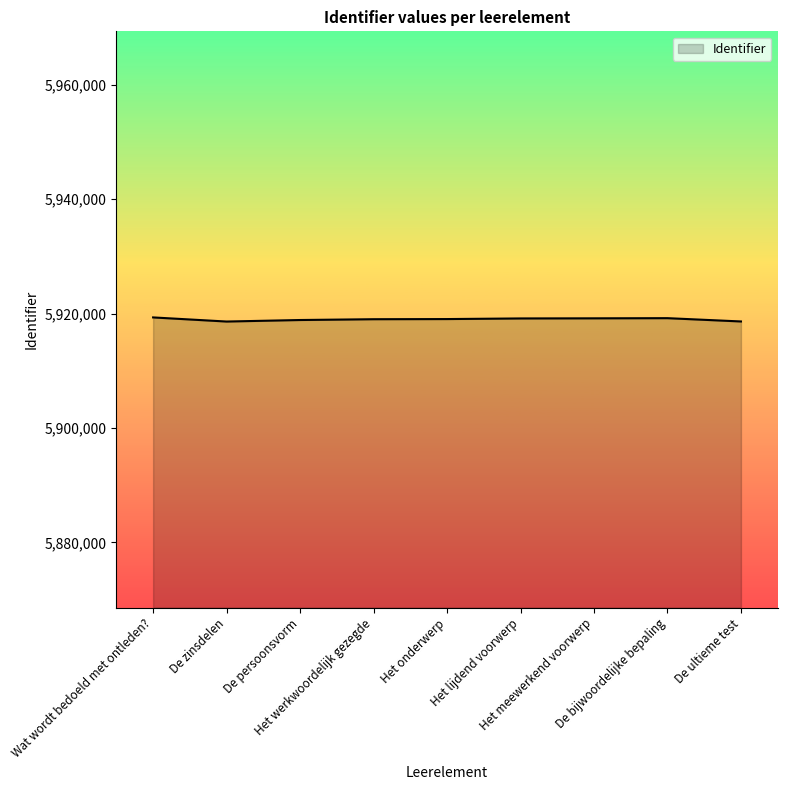

Read the value at Wat wordt bedoeld met ontleden?, to the nearest 100.

5919300